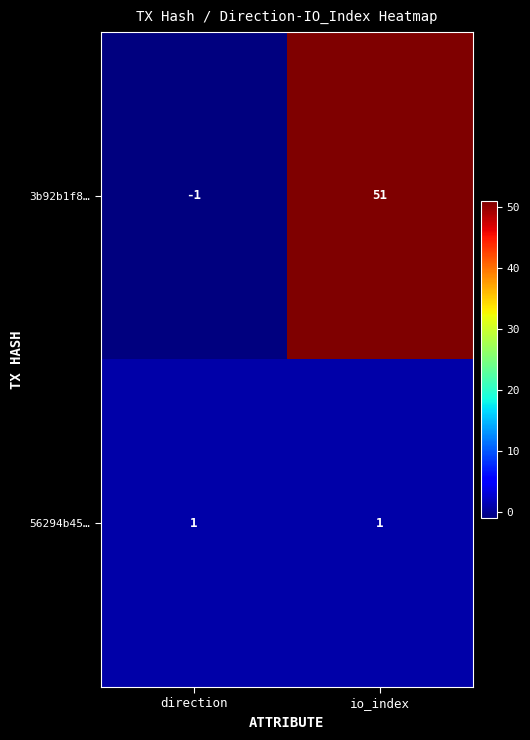

Reading left to right, extract all data points from this chart.

3b92b1f8…: direction=-1	io_index=51
56294b45…: direction=1	io_index=1